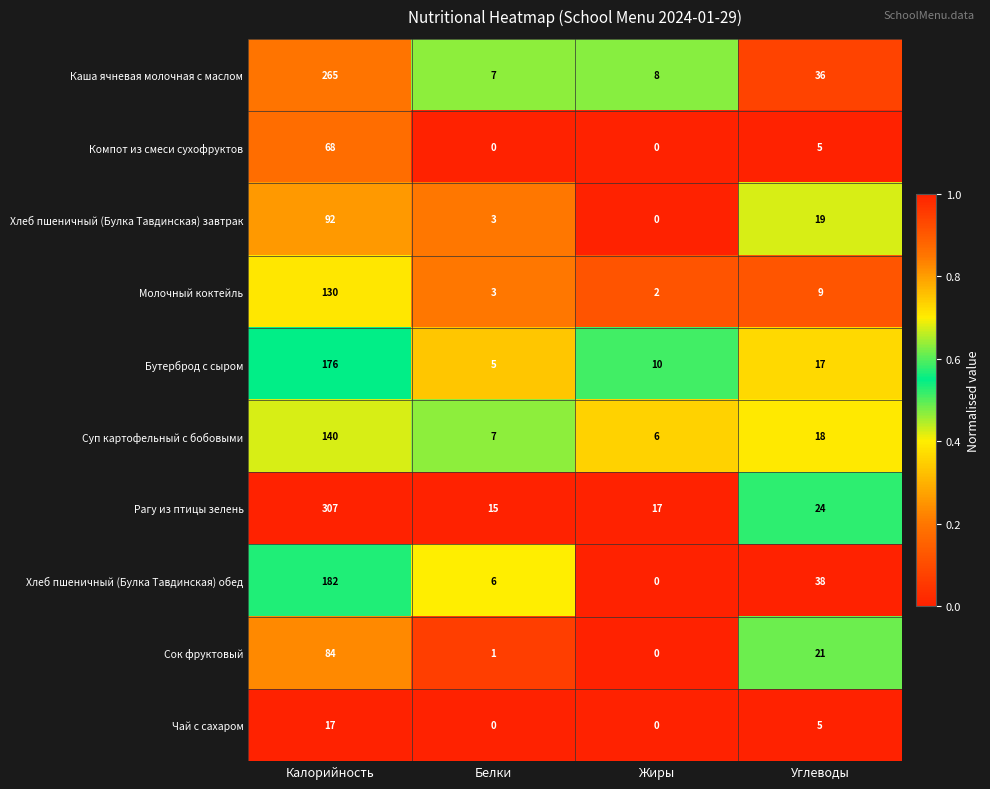

Which category has the highest value across all series?

Калорийность